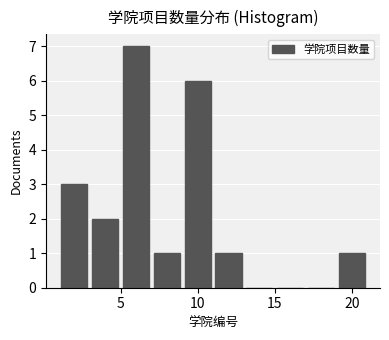

Reading left to right, transcribe this chart: for each bar, give the range it covers on the x-axis and its height. The values are not printed on the chart, so give them approximately, as read against the axis.

1 to 3: 3
3 to 5: 2
5 to 7: 7
7 to 9: 1
9 to 11: 6
11 to 13: 1
13 to 15: 0
15 to 17: 0
17 to 19: 0
19 to 21: 1